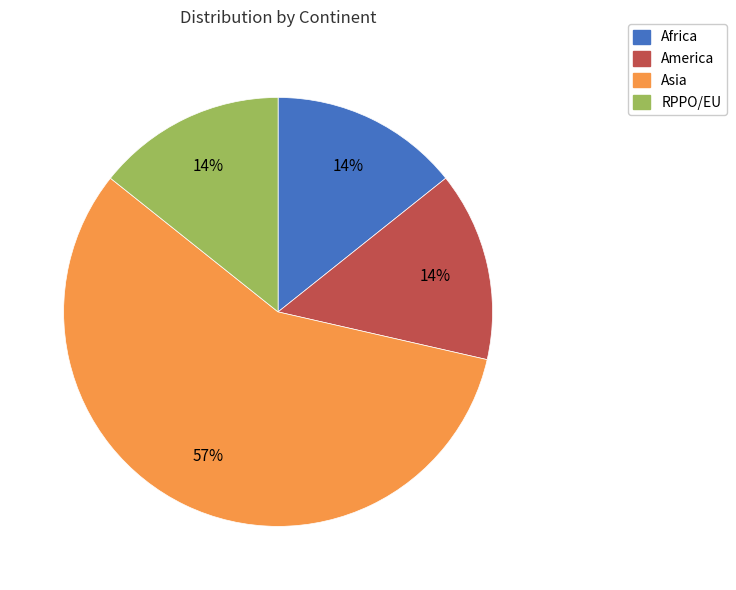

Combined, do RPPO/EU and Asia account for over 50%?

Yes